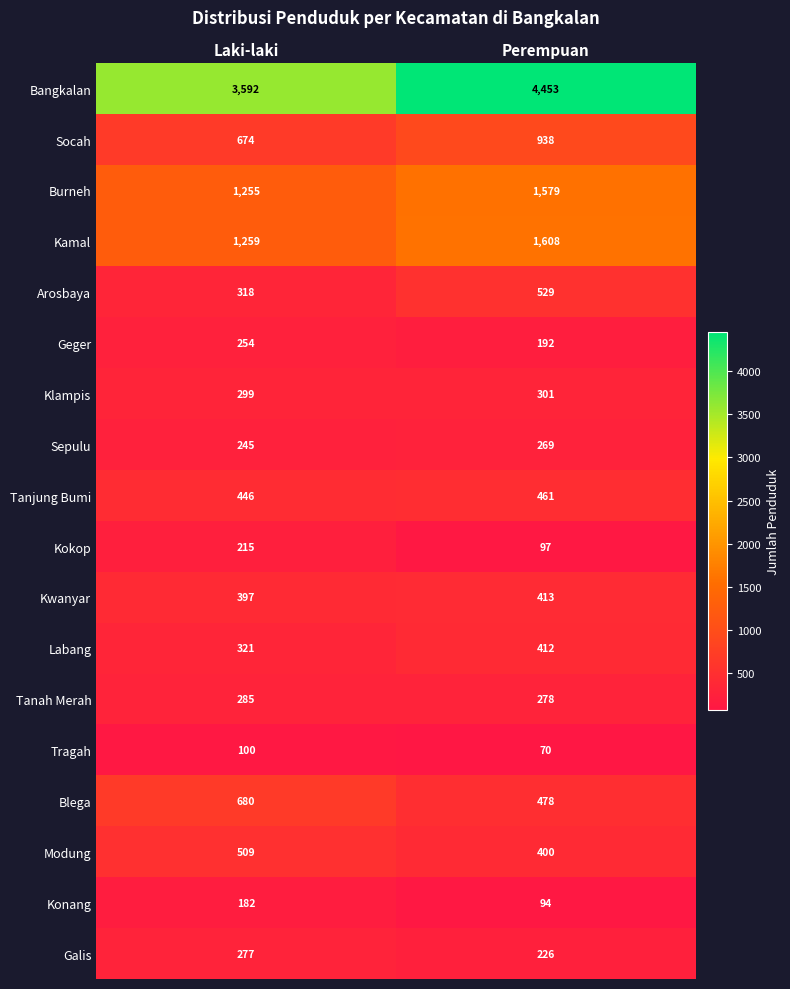

Between Laki-laki and Perempuan, which series saw the biggest shift?

Bangkalan